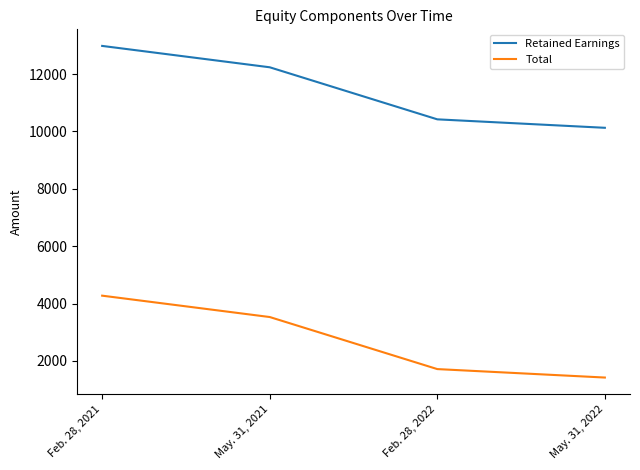

Count the Retained Earnings values in the range 10422 to 12982.

3